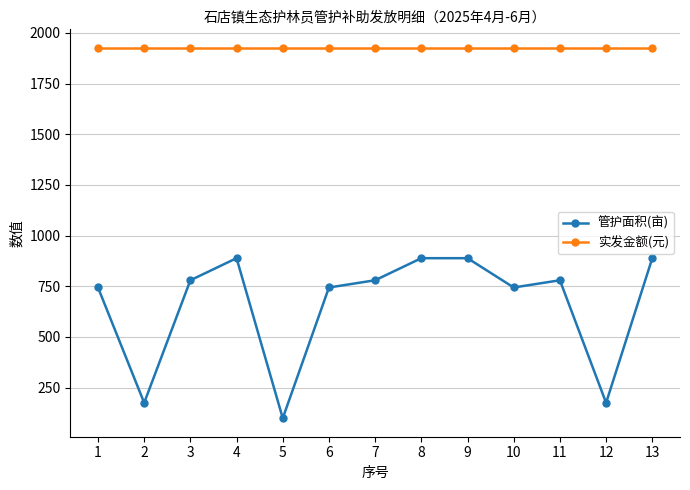

What is the value of the 实发金额(元) point at the 8th from the left?

1926.0